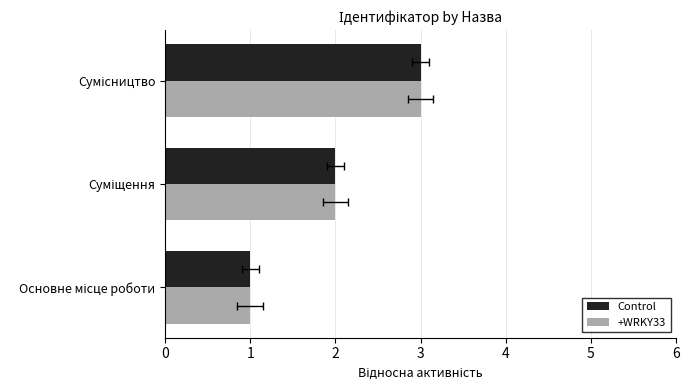

The value of Control at Сумісництво is 3. True or false?

True